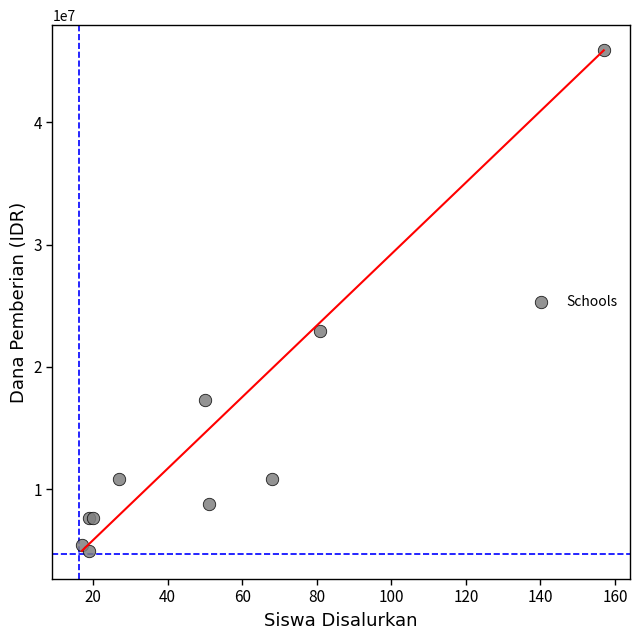

What Y value in the scatter plot is closest to 25425000?

22950000